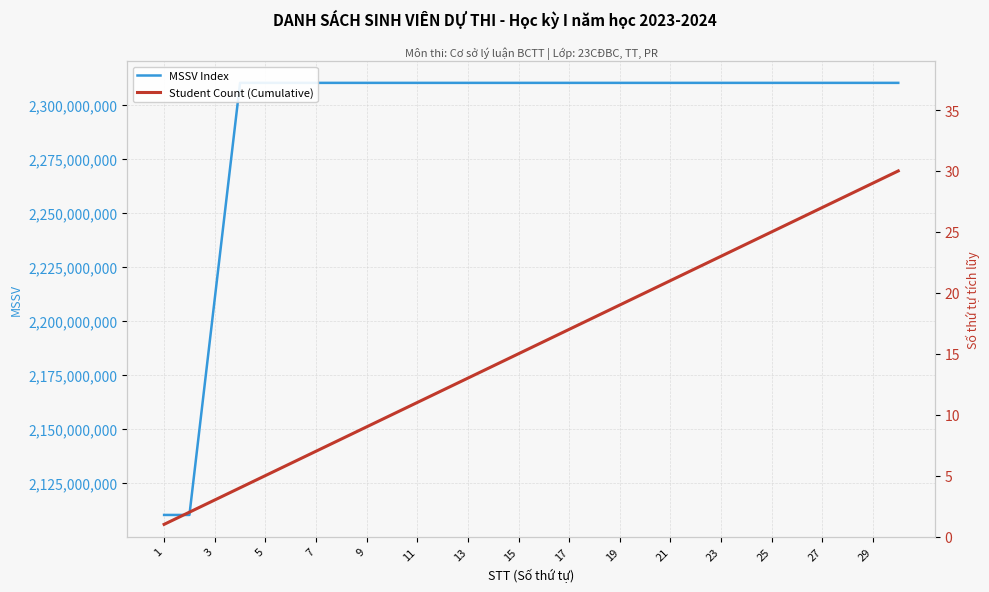

How many lines are shown in the chart?

2